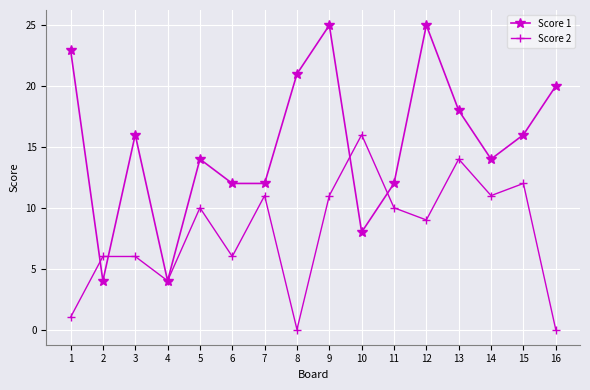

What is the difference between the highest and lowest values at 2?

2